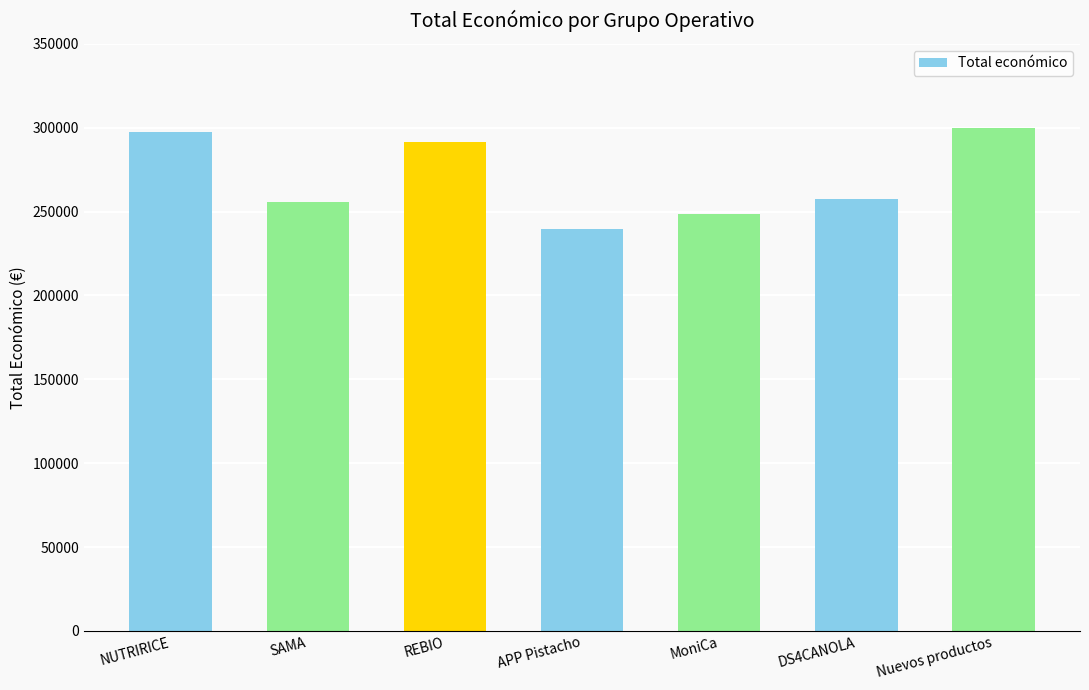

At which category does the chart reach its peak across all series?

Nuevos productos